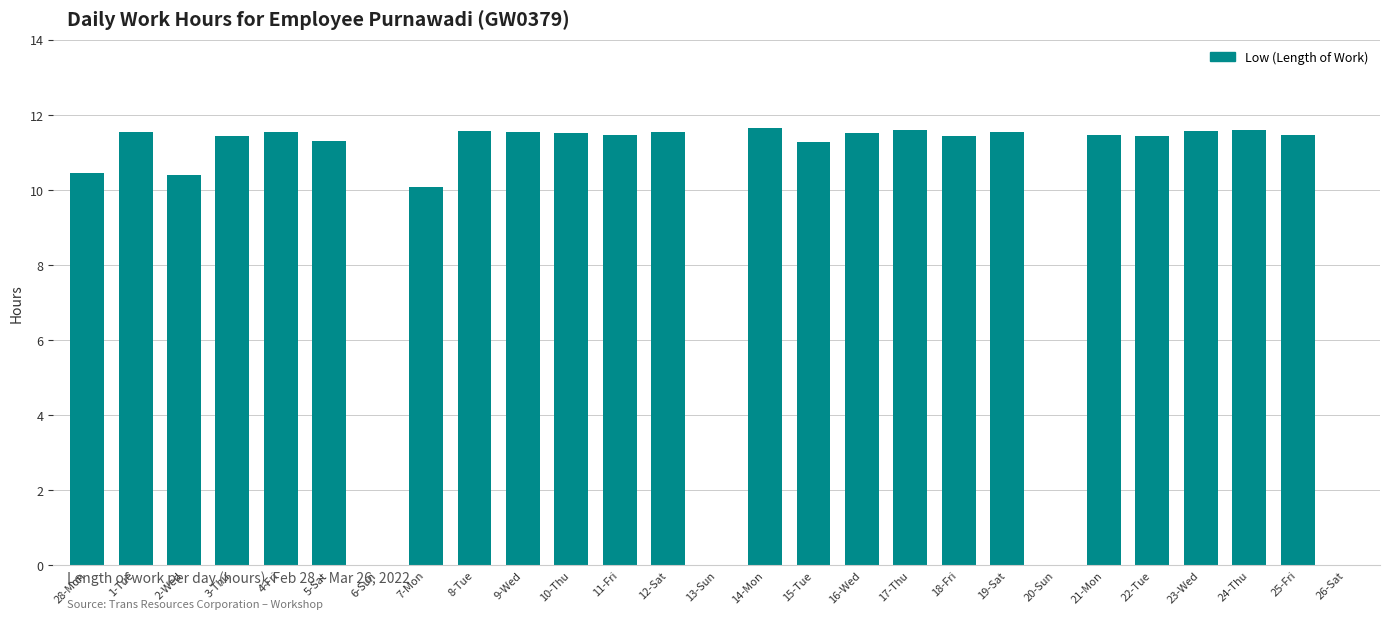

Between 17-Thu and 15-Tue, which is larger?

17-Thu